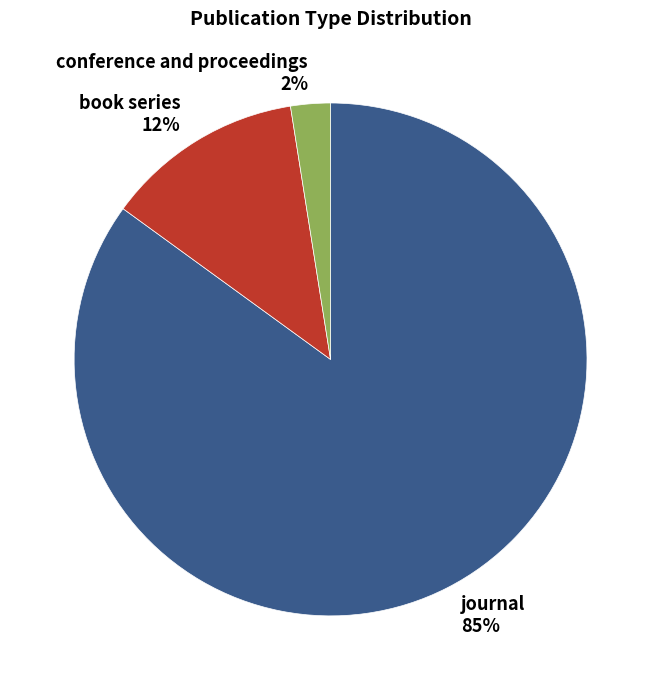

How many segments does this pie chart have?

3